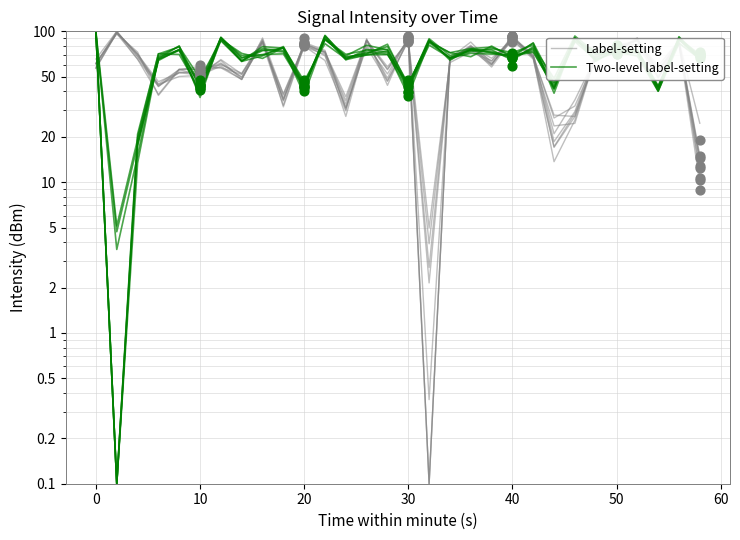

At how many categories does at least one series exceed 93?

4